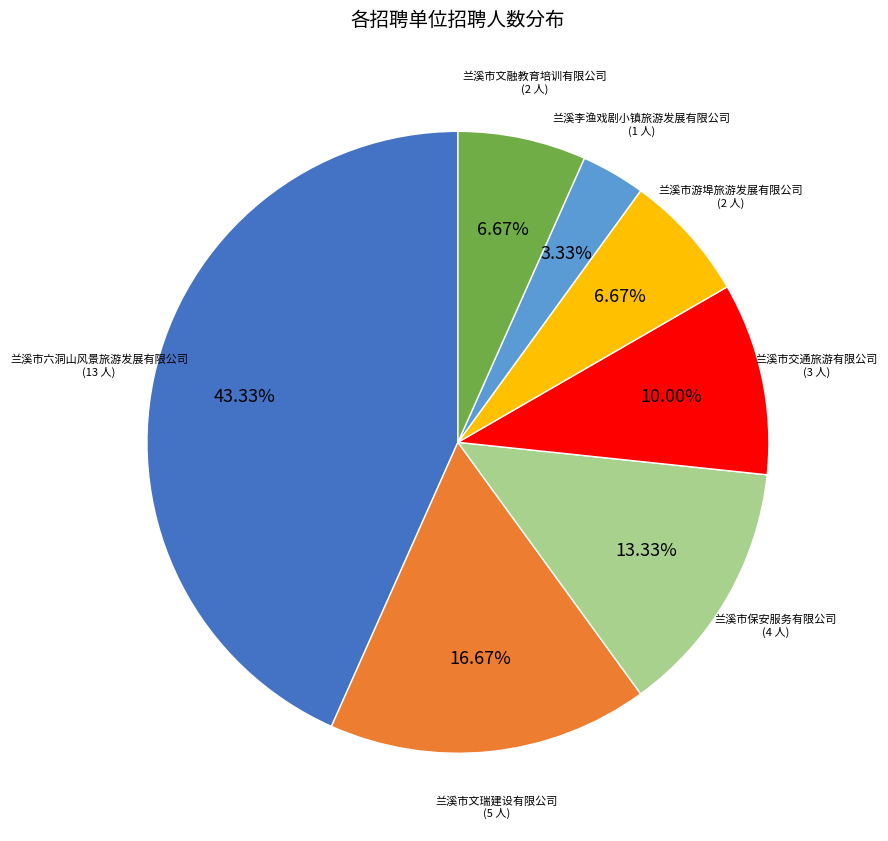

Which category has the smallest portion of the pie?

兰溪李渔戏剧小镇旅游发展有限公司